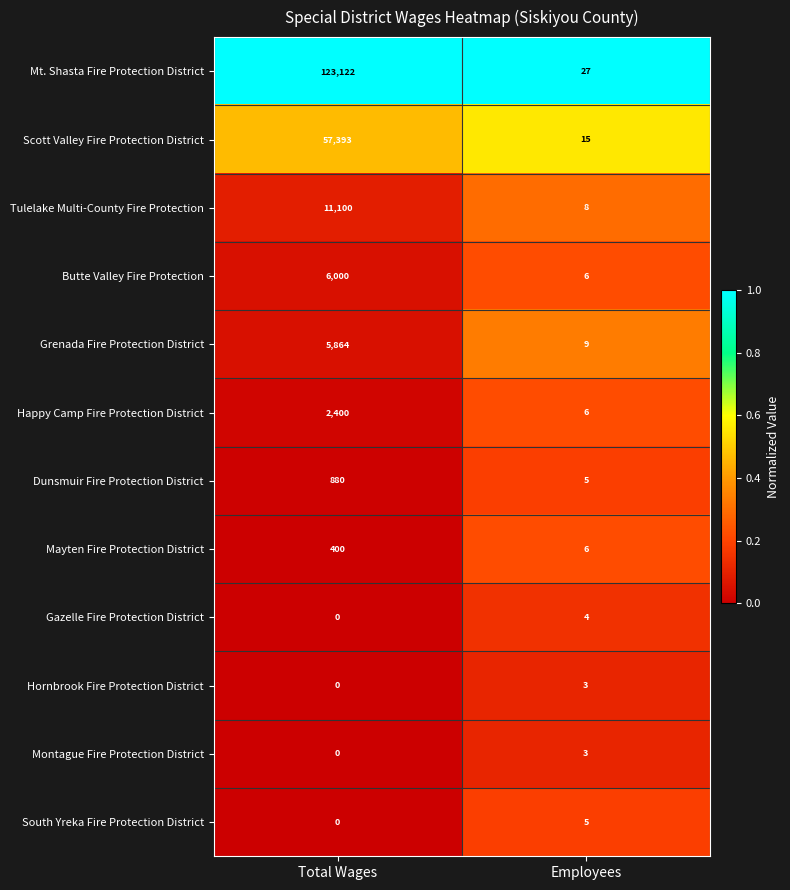

How many data points does each series have?

2